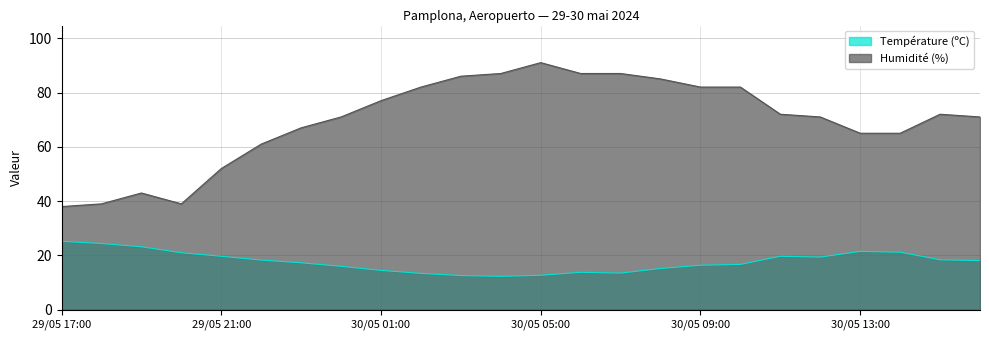

Between 30/05 06:00 and 30/05 14:00, which series saw the biggest shift?

Humidité (%)